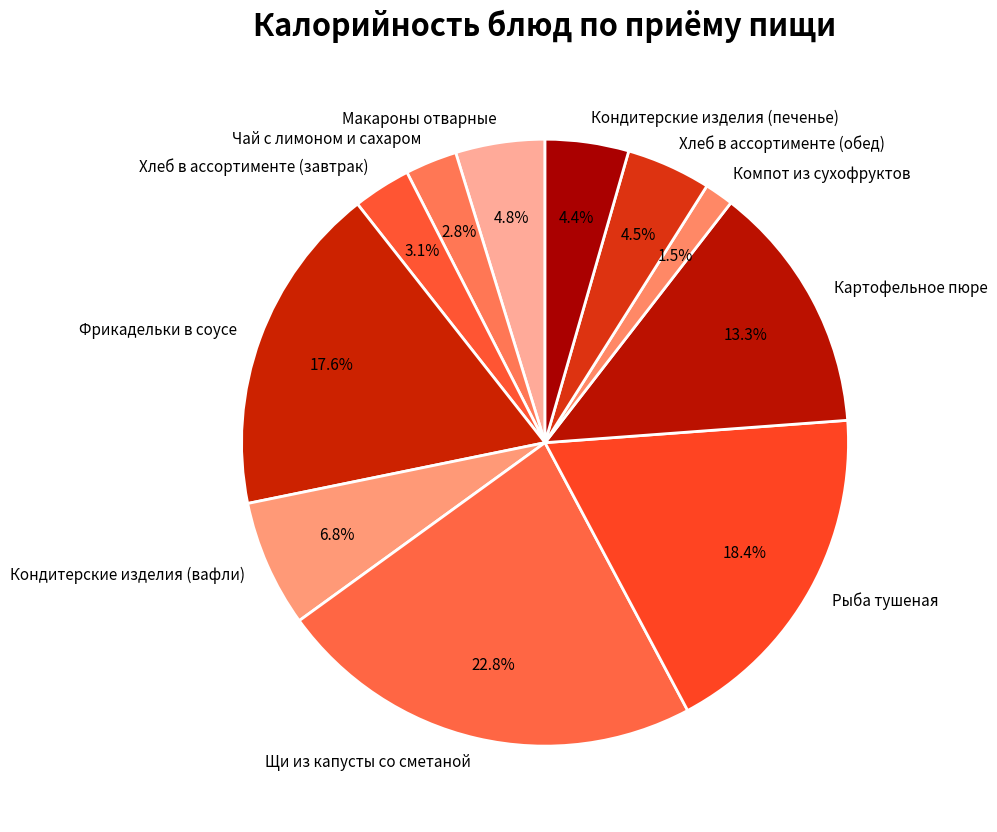

How much of the chart is everything except Картофельное пюре?

86.7%